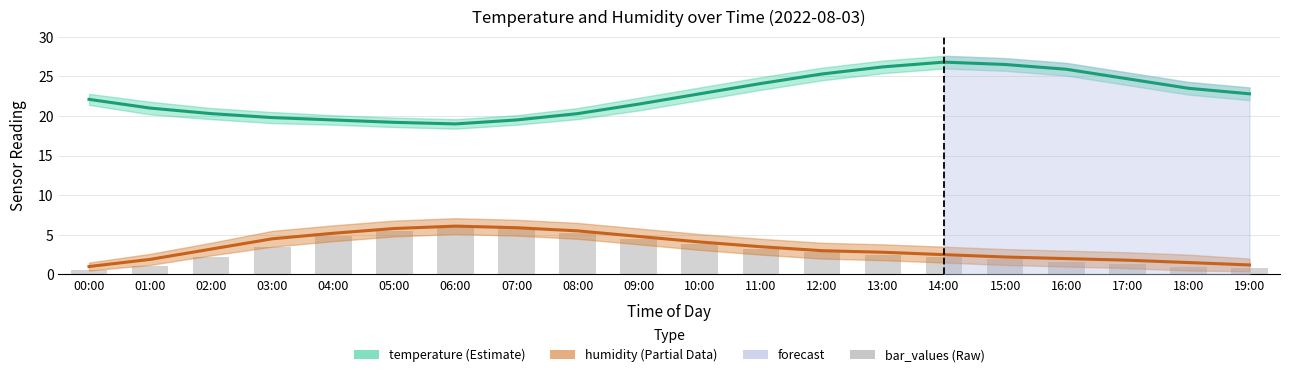

What is the label of the 3rd bar from the left?

02:00